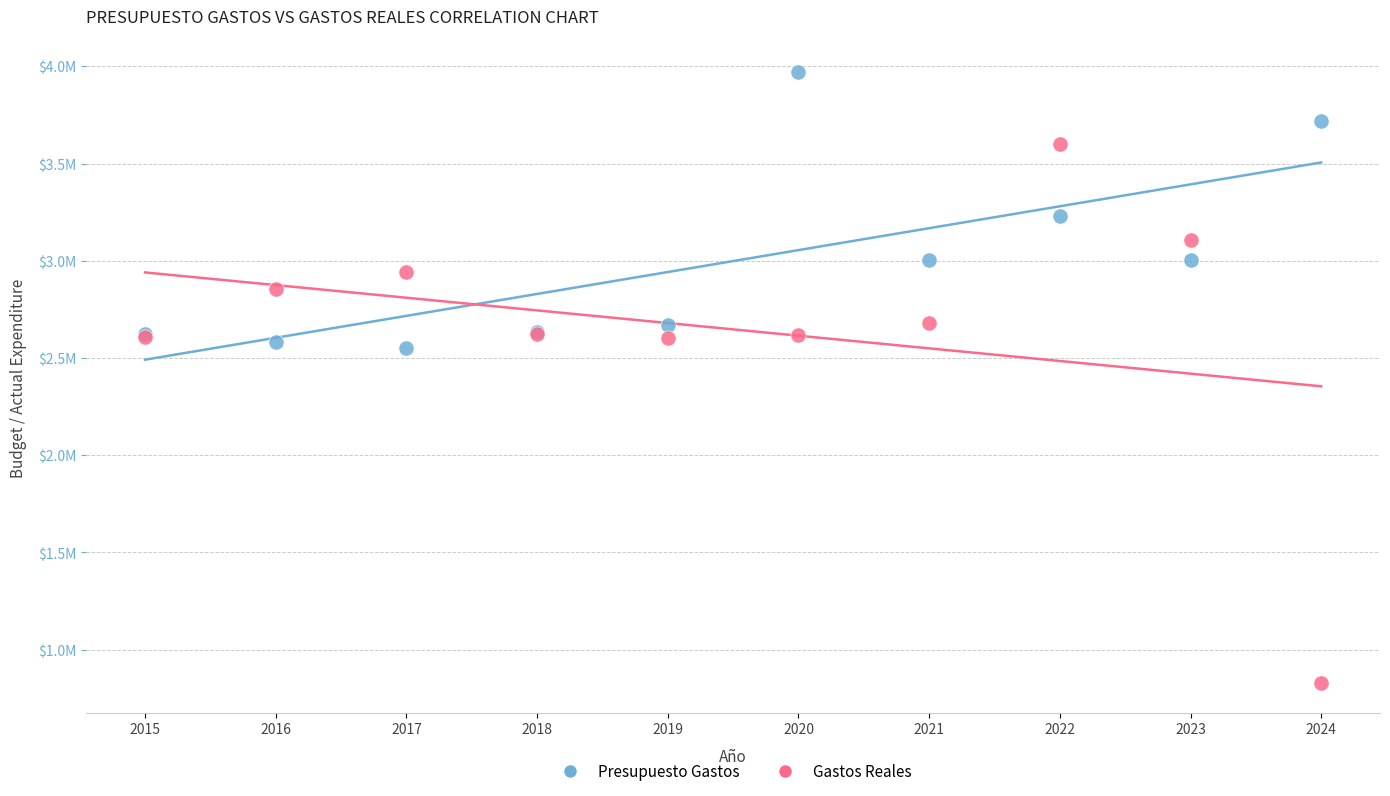

What are all the series names shown in the legend?

Presupuesto Gastos, Gastos Reales